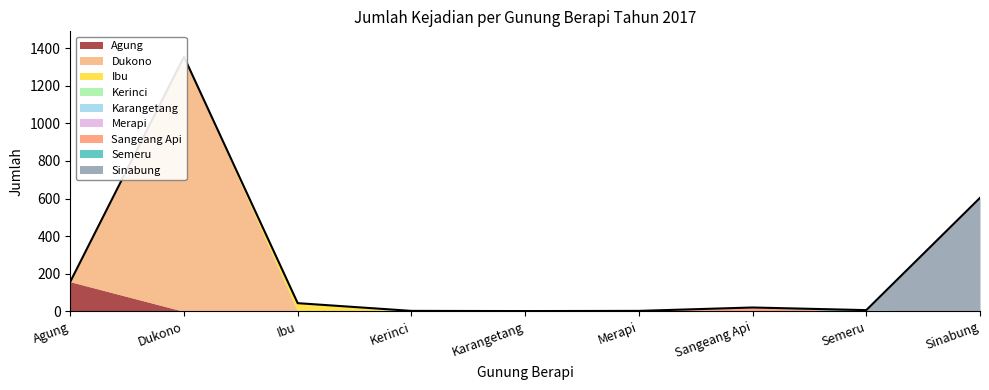

What is the smallest value displayed?

2